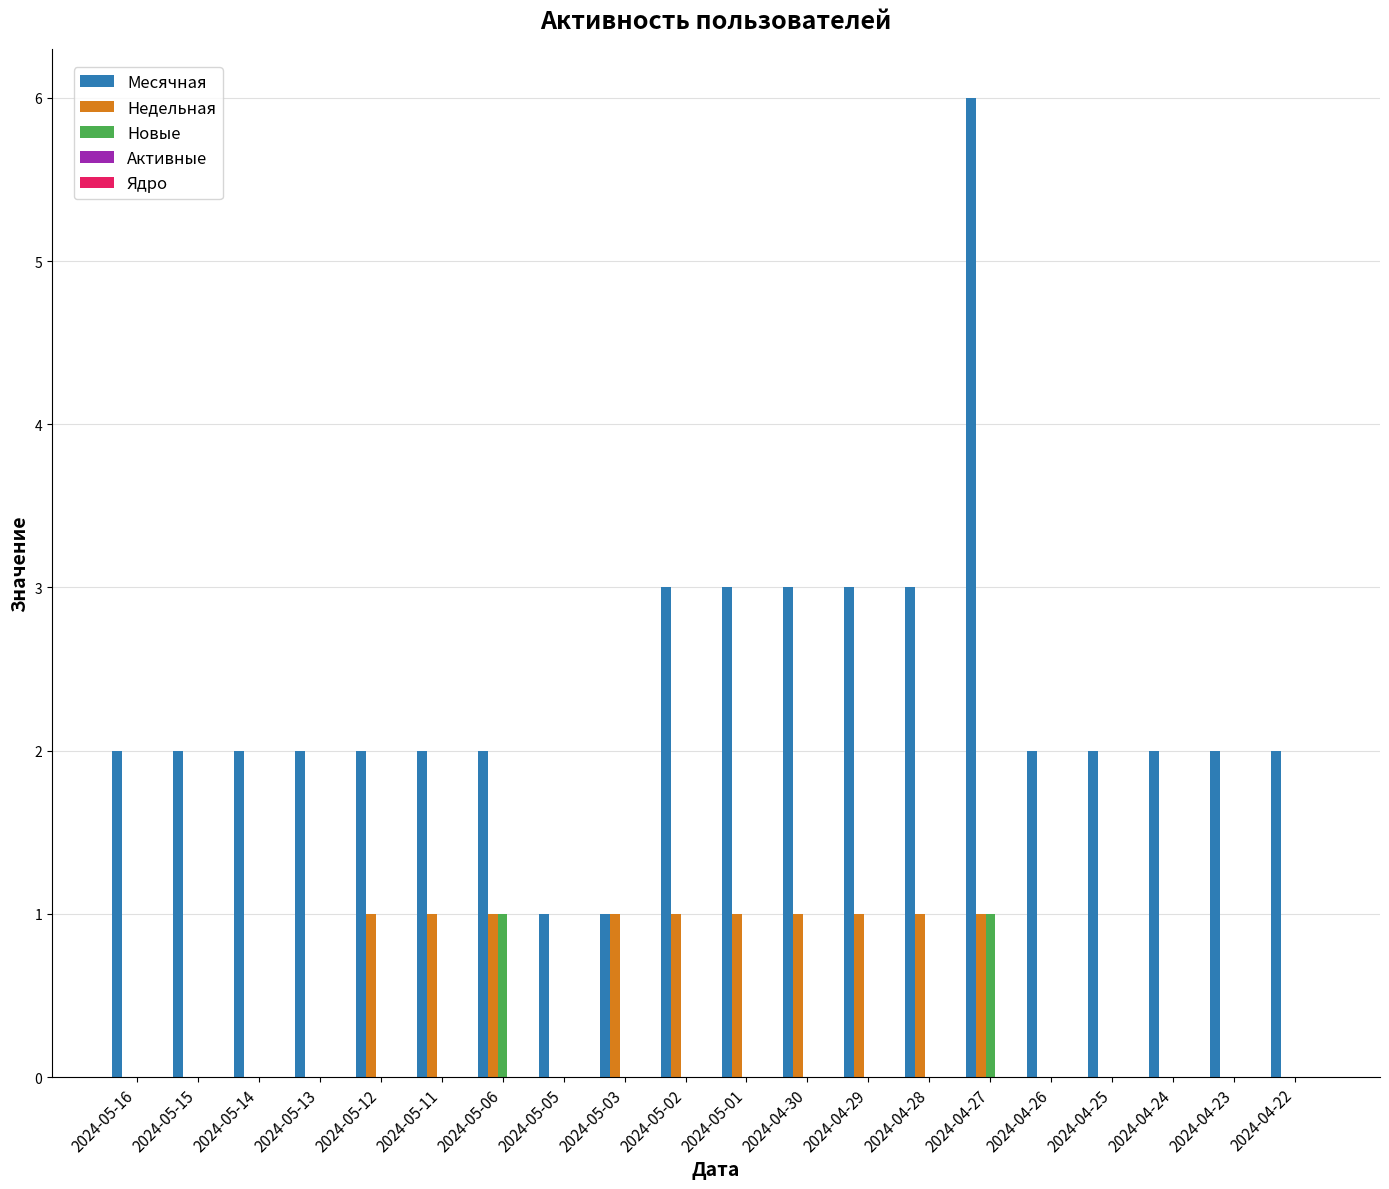

Which label corresponds to the largest value in the chart?

2024-04-27